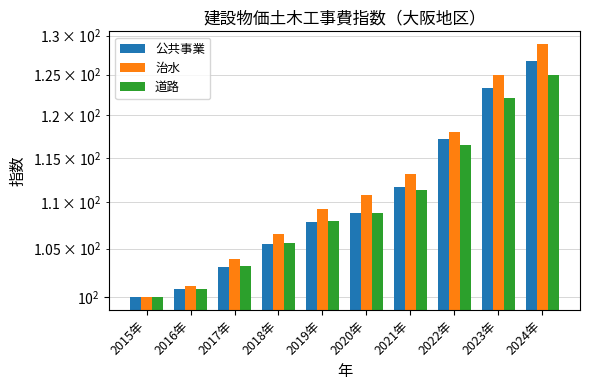

Reading left to right, transcribe all the data shown in this chart.

公共事業: 100.0	100.8	103.1	105.5	107.8	108.8	111.7	117.2	123.3	126.7
治水: 100.0	101.1	103.9	106.5	109.3	110.8	113.2	118.0	124.9	128.9
道路: 100.0	100.8	103.2	105.6	107.9	108.8	111.4	116.5	122.1	125.0